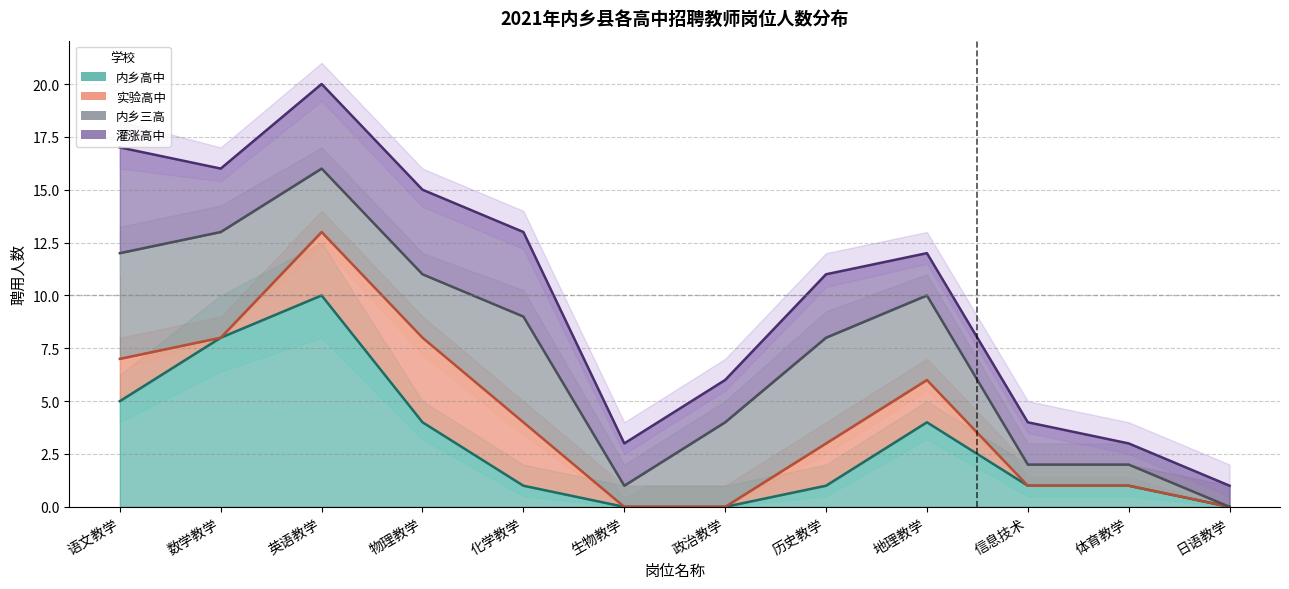

What is the label of the 10th point from the left?

信息技术